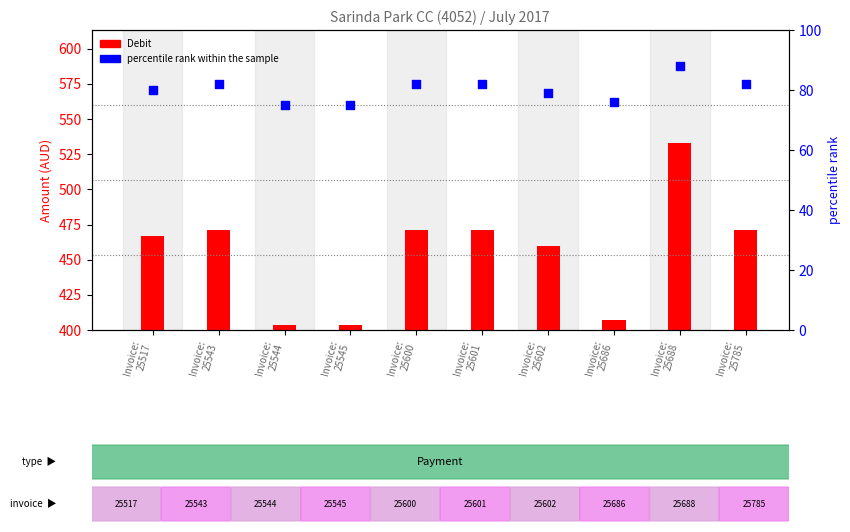

At which category is the sum across all series the highest?

Invoice:
25688